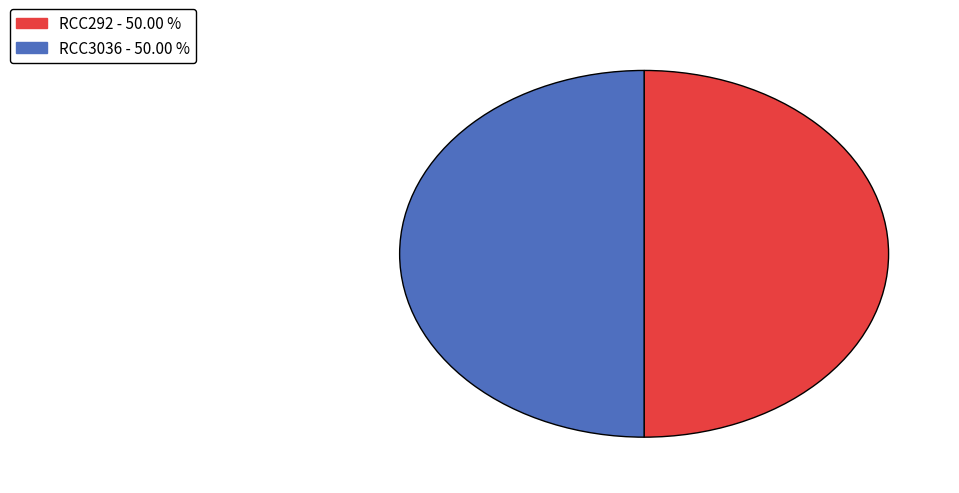

Combined, do RCC292 and RCC3036 account for over 50%?

Yes